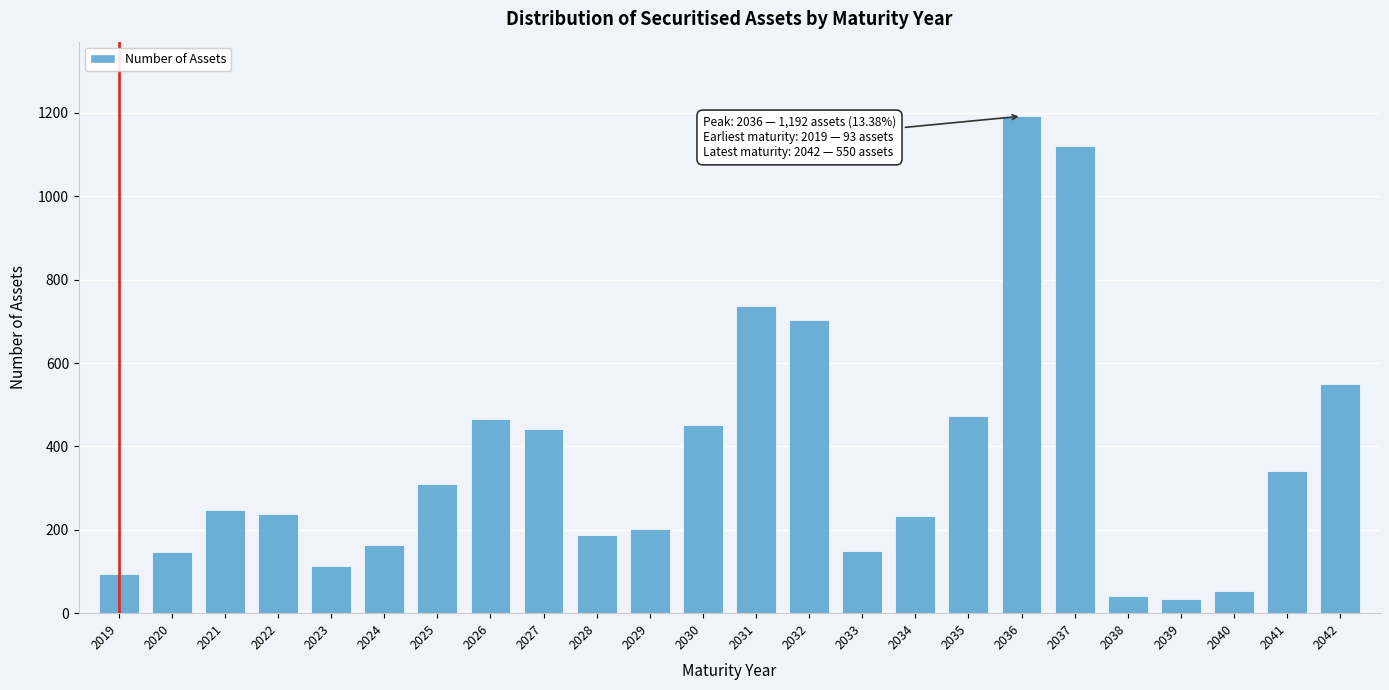

What is the sum of the values at 2031 and 2032?

1440